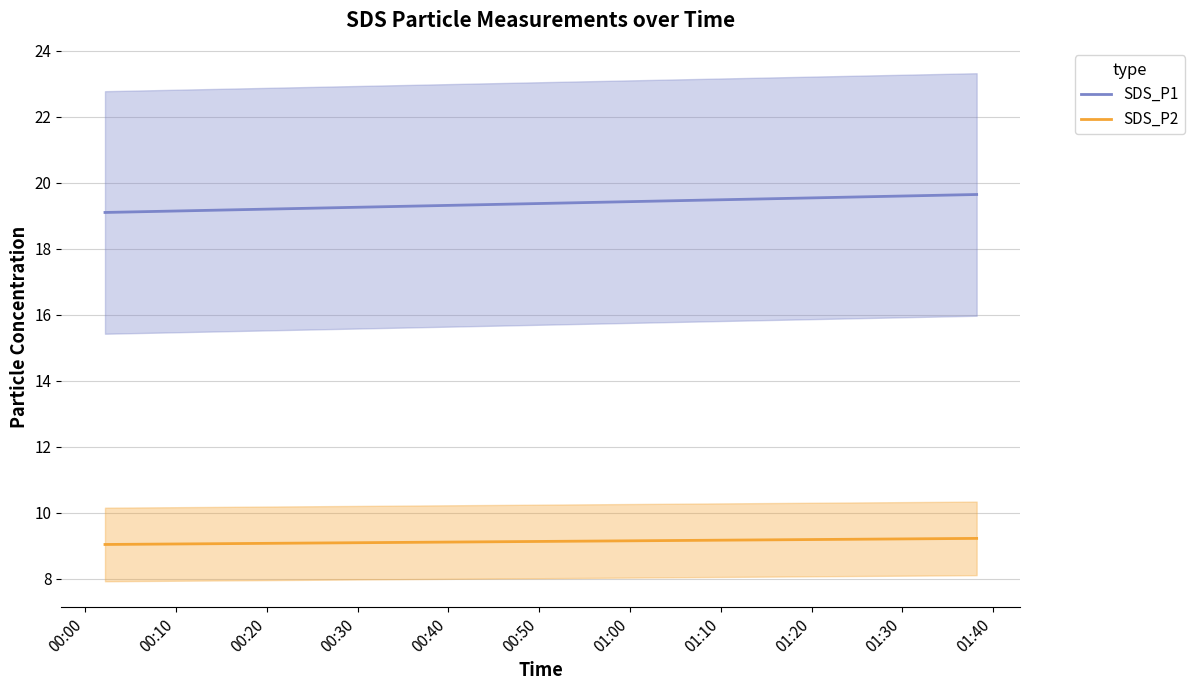

True or false: SDS_P2 and SDS_P1 cross at least once.

False